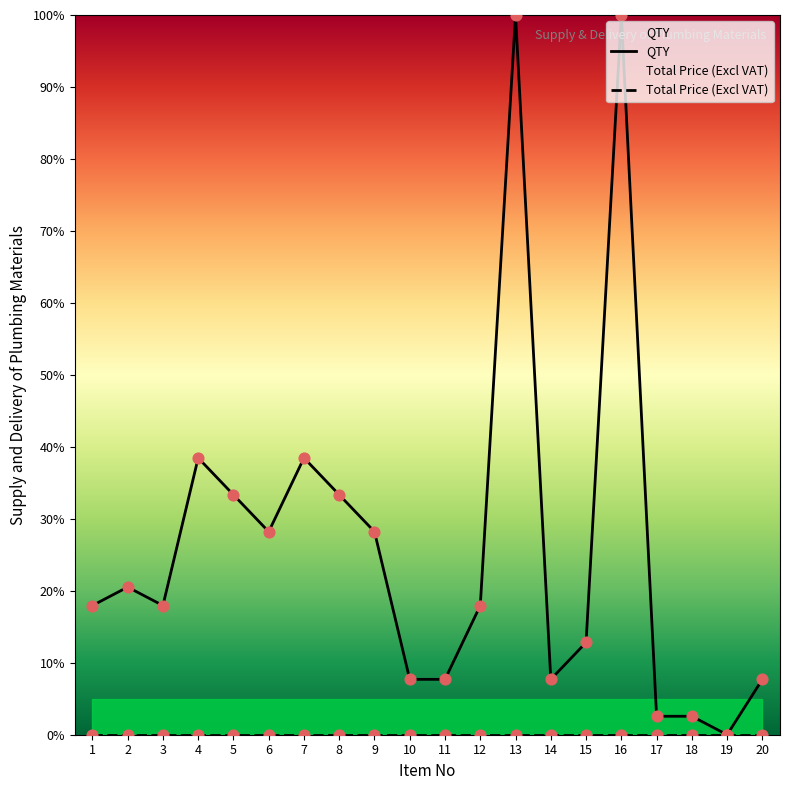

Which series contains the highest Y value?

QTY